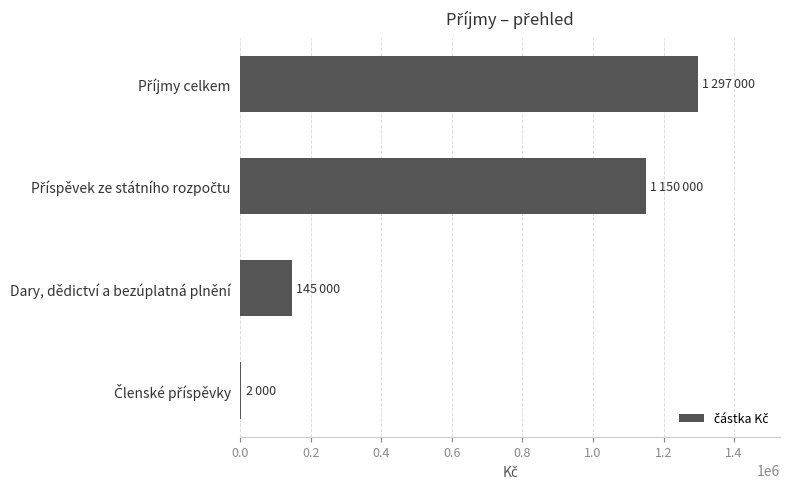

What is the sum of all values?

2594000